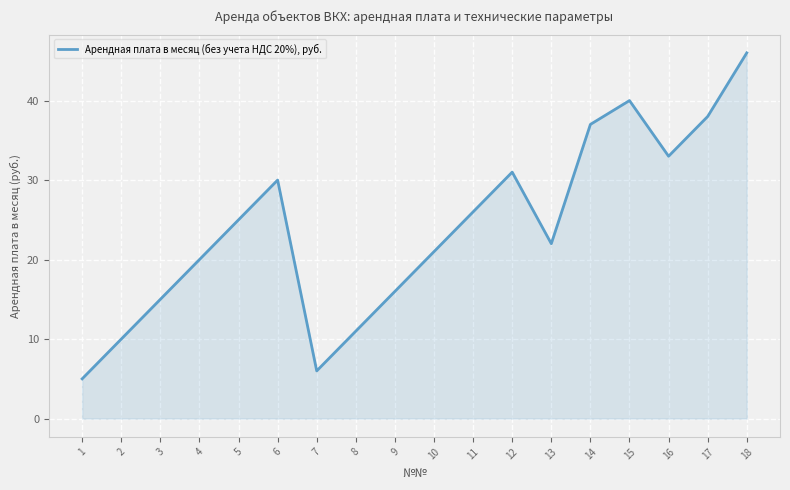

Which category has the highest value across all series?

18